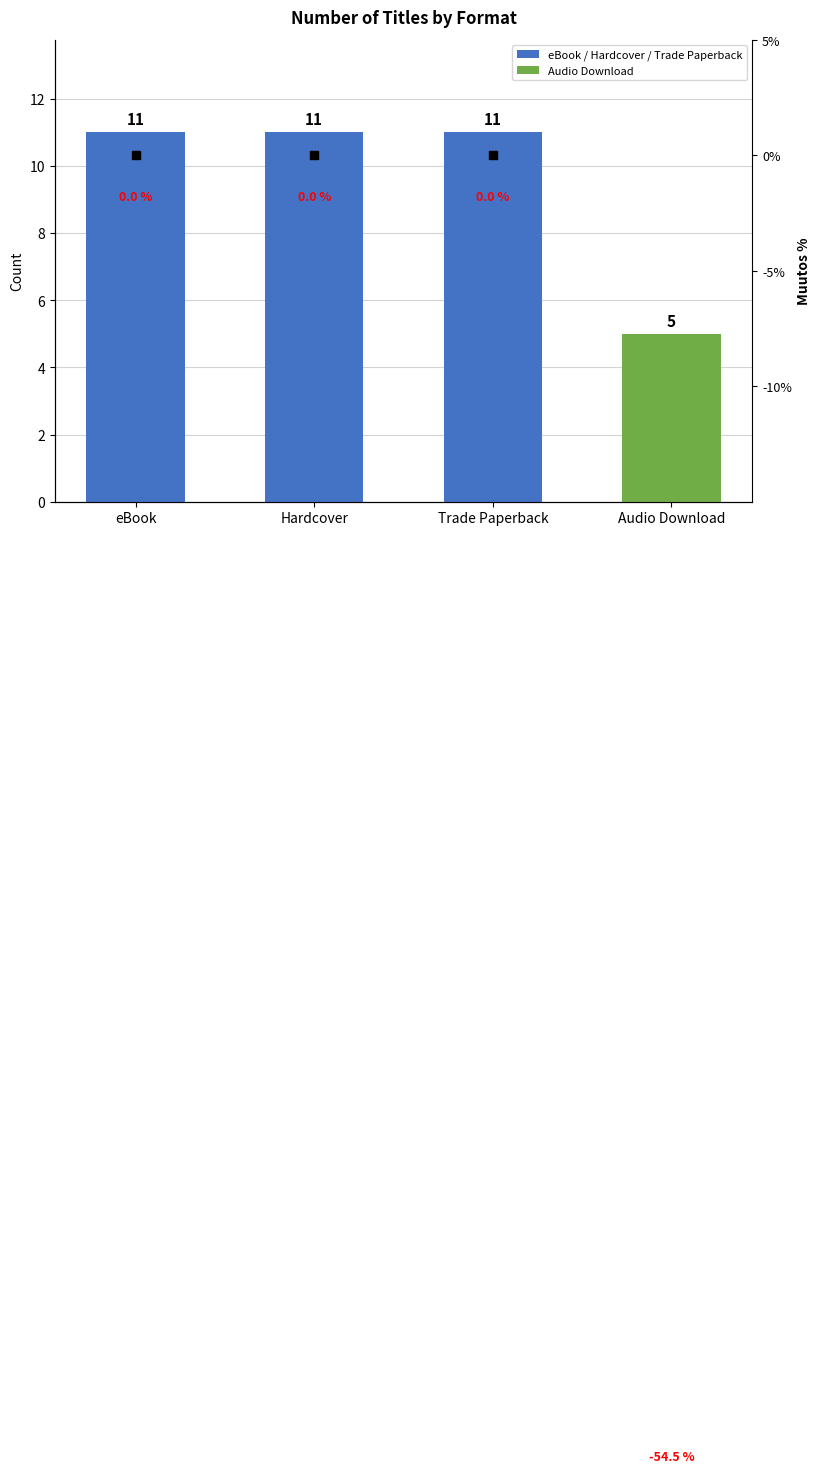

List the labels in order of value, largest first.

eBook, Hardcover, Trade Paperback, Audio Download